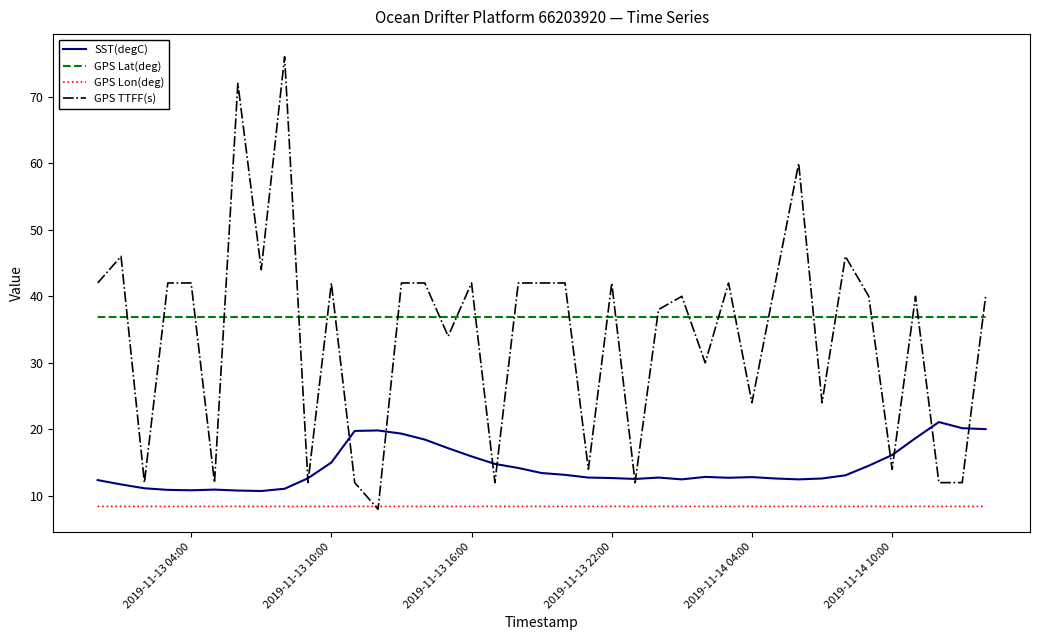

How many intersections are there between GPS TTFF(s) and GPS Lat(deg)?

26